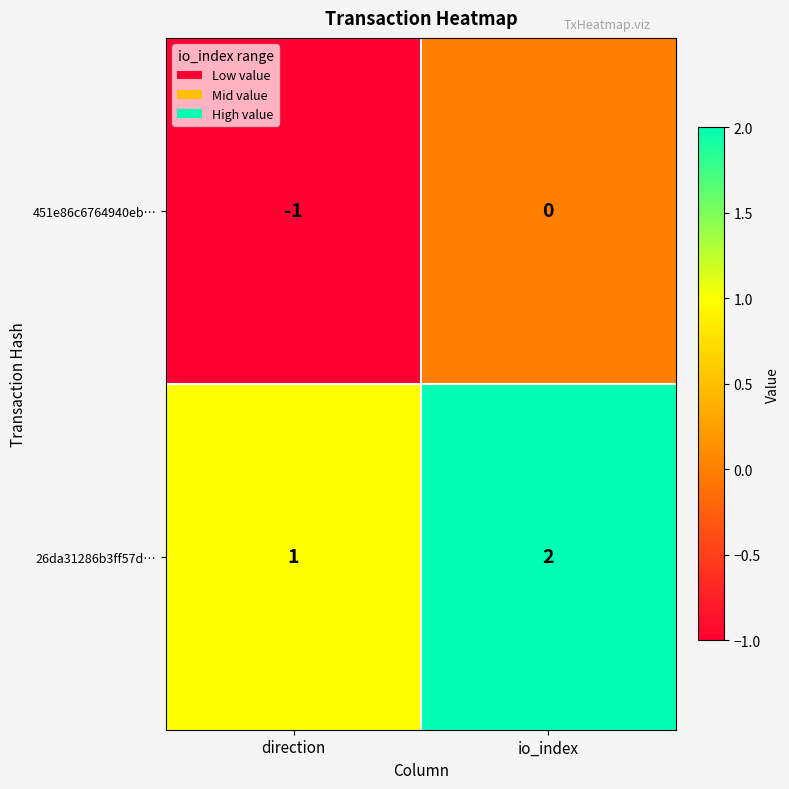

At which category does the chart reach its peak across all series?

io_index